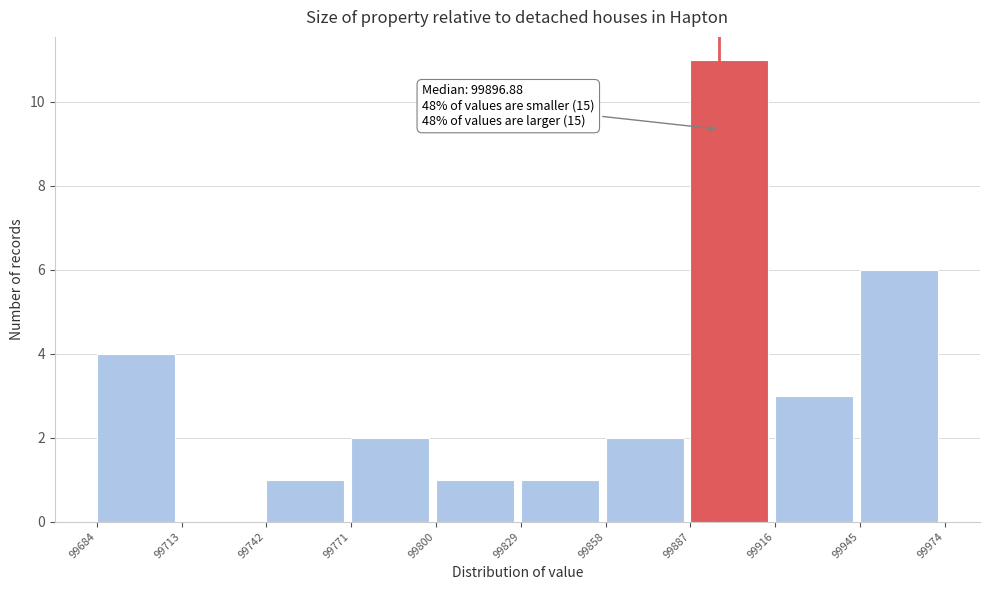

Which range on the x-axis has the tallest bar?

99887 to 99916